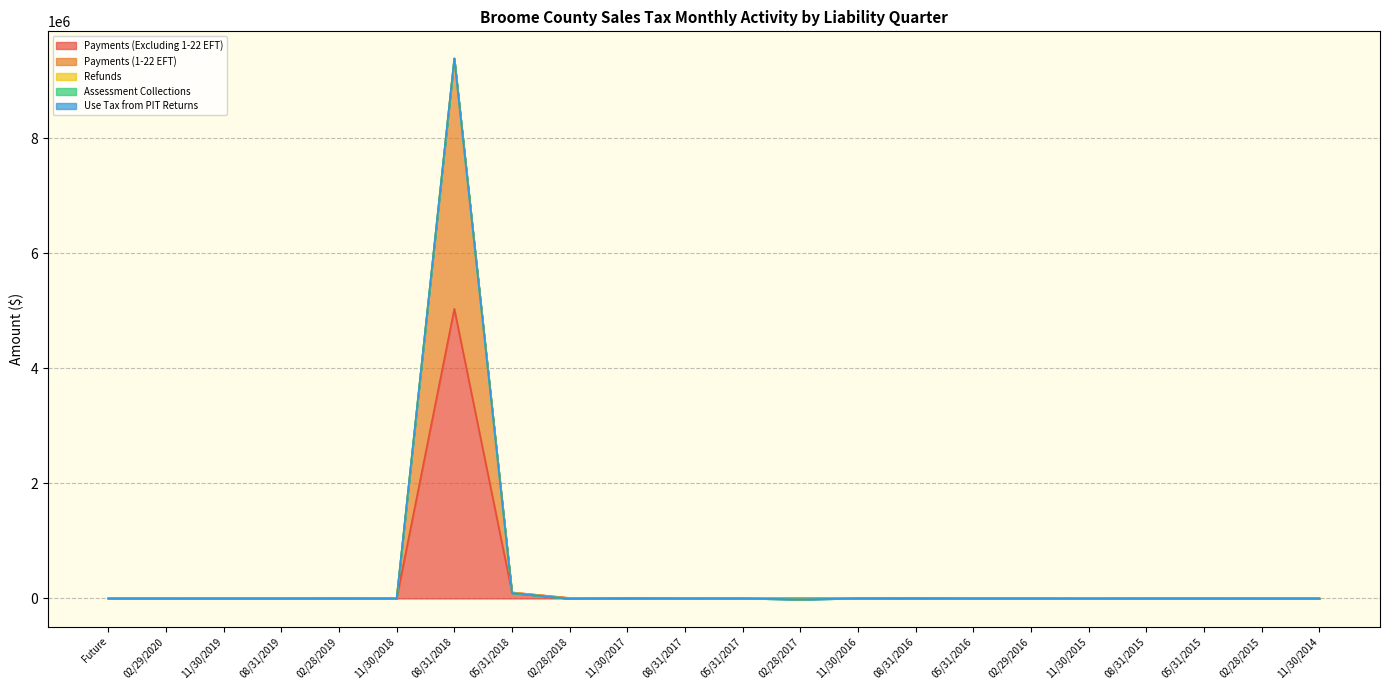

What is the difference between the maximum and minimum values in the Use Tax from PIT Returns series?

719.5